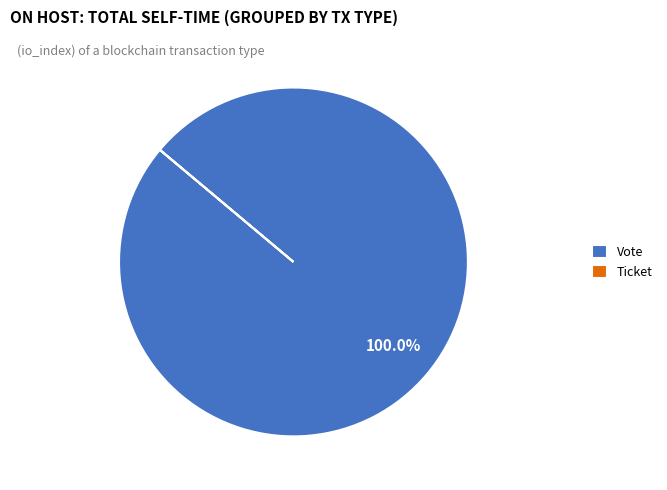

Which slice is the largest?

Vote